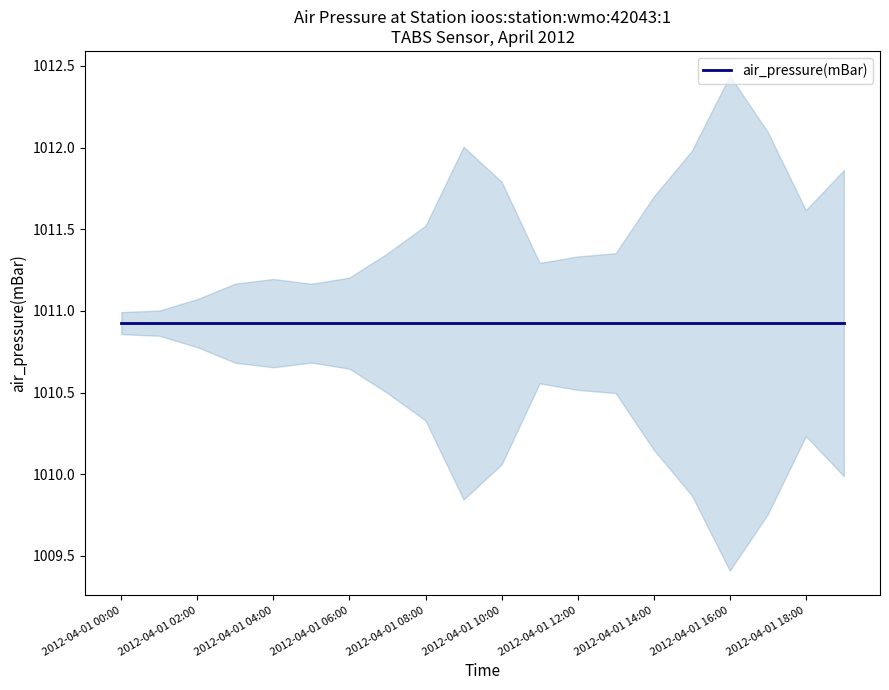

What position from the right is 2012-04-01T06:00:00Z?

14